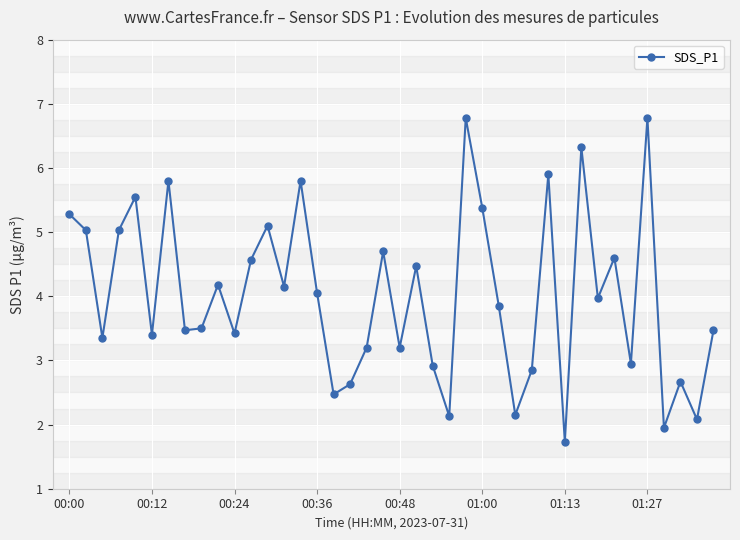

How many points are lower than both their immediate neighbors (excluding endpoints)?

14